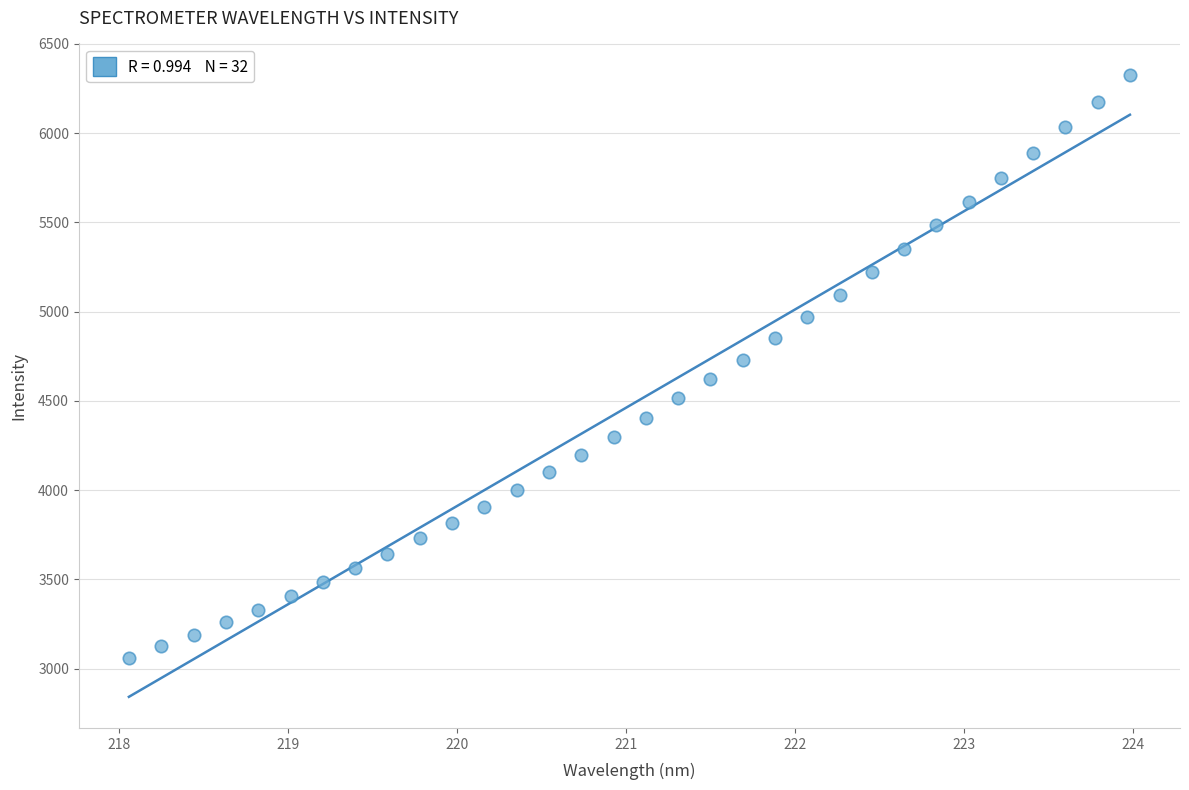

What is the range of X values (max minus min)?

5.9